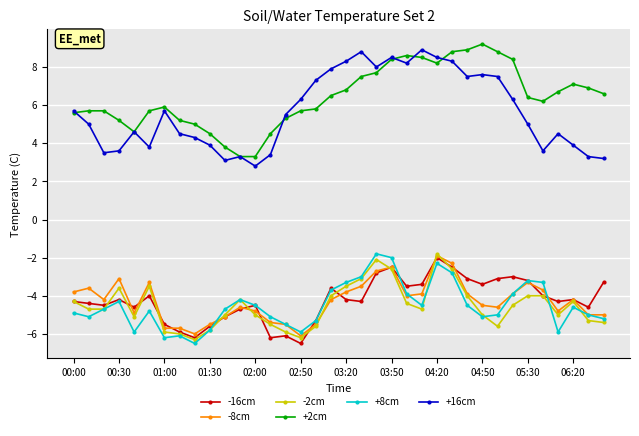

Which series has the largest total across all categories?

+2cm